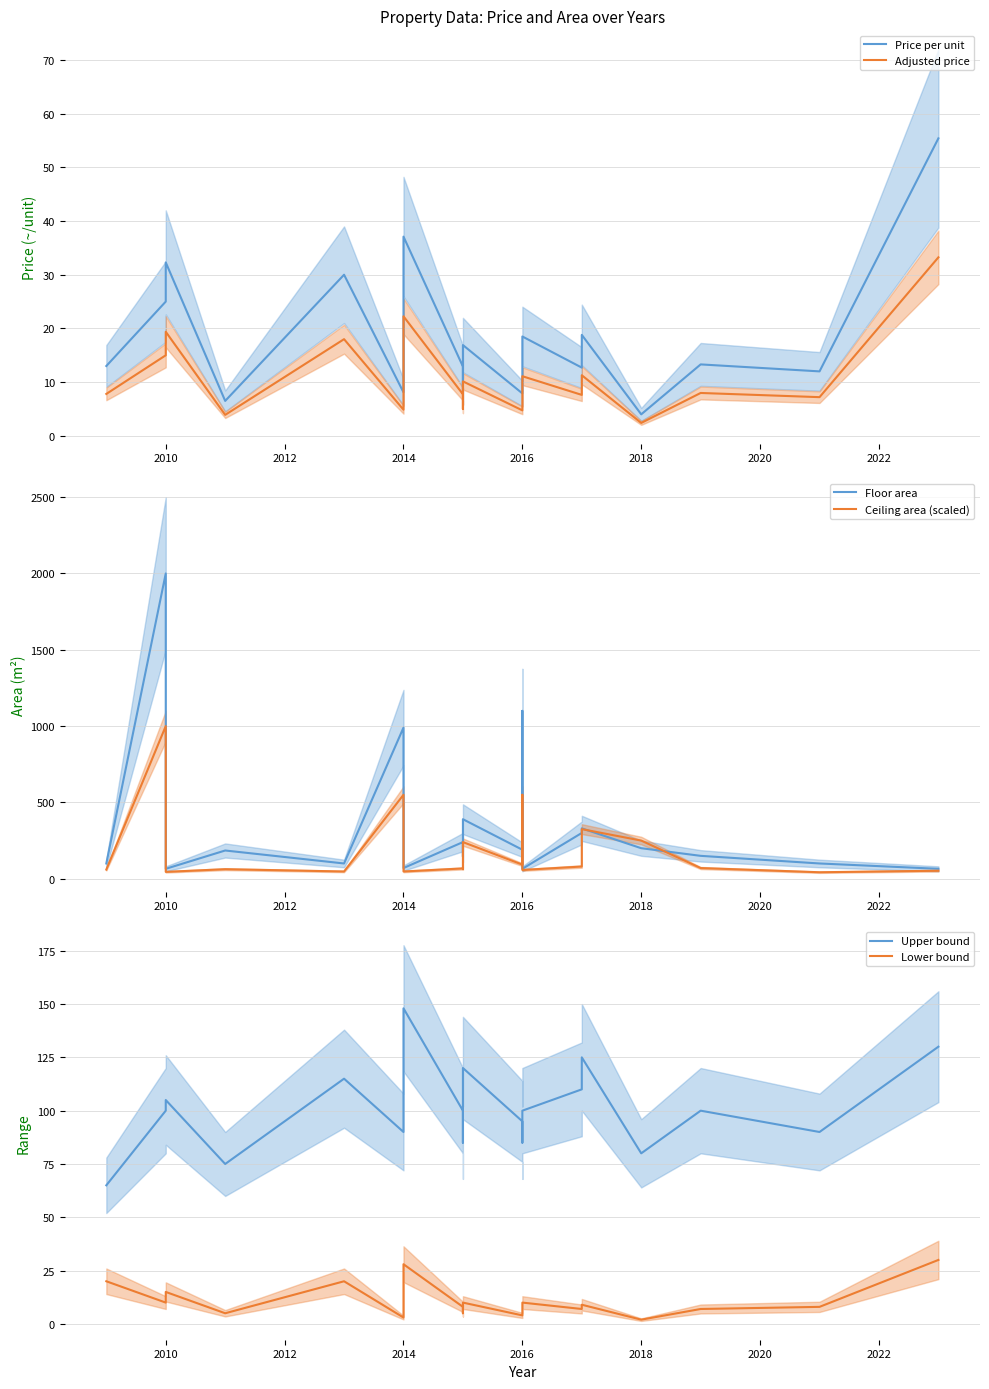

Where is the first local maximum for Floor area?

2010